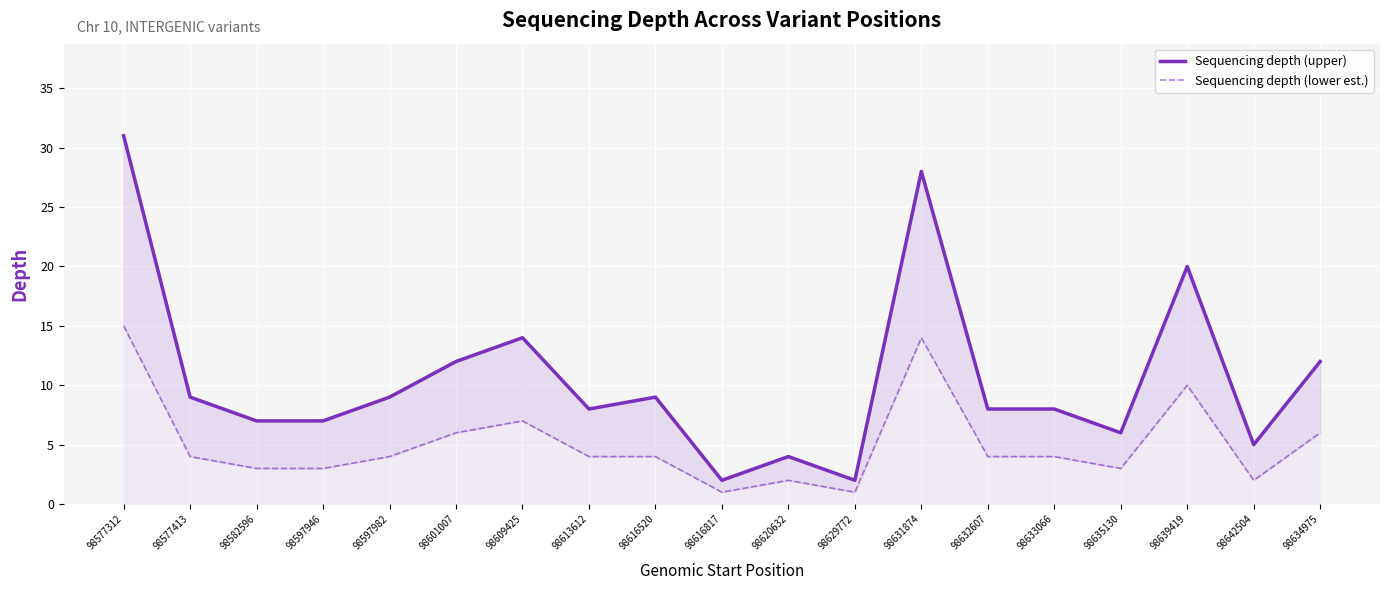

At how many categories does at least one series exceed 4?

16